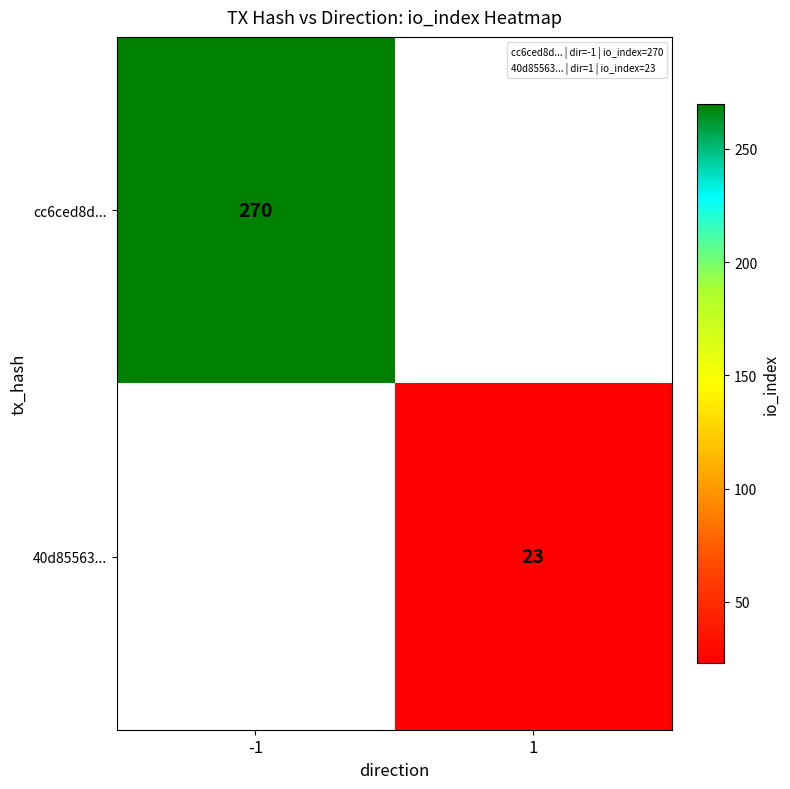

Is it true that 40d85563... equals 23.0 at 1?

True